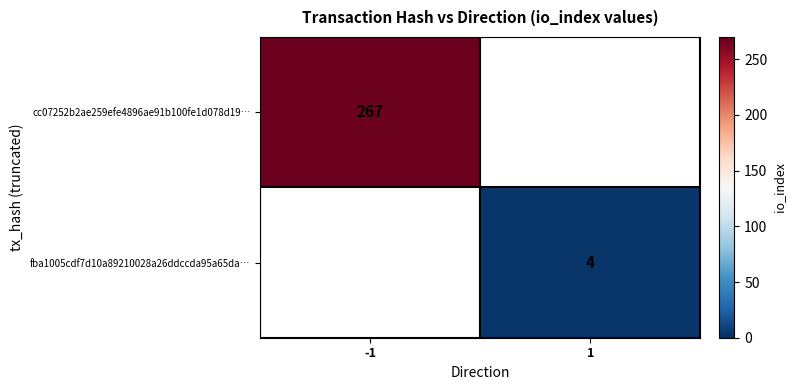

The fba1005cdf7d10a89210028a26ddccda95a65da… series shows 4 at 1. True or false?

True